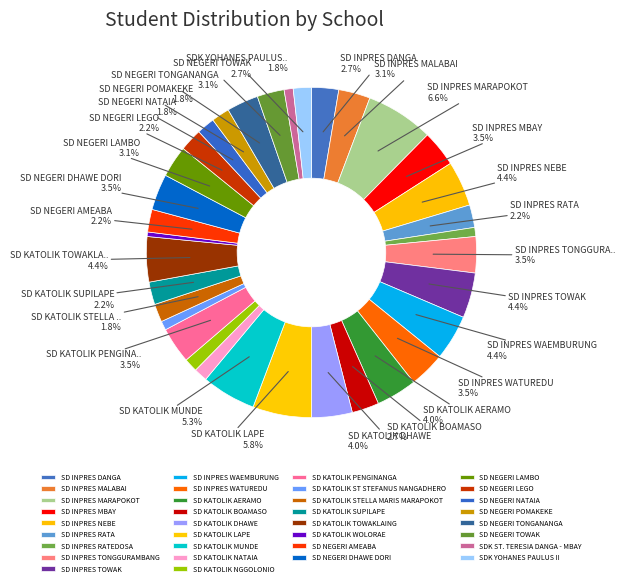

Is it true that SD KATOLIK WOLORAE is 1% of the pie?

False